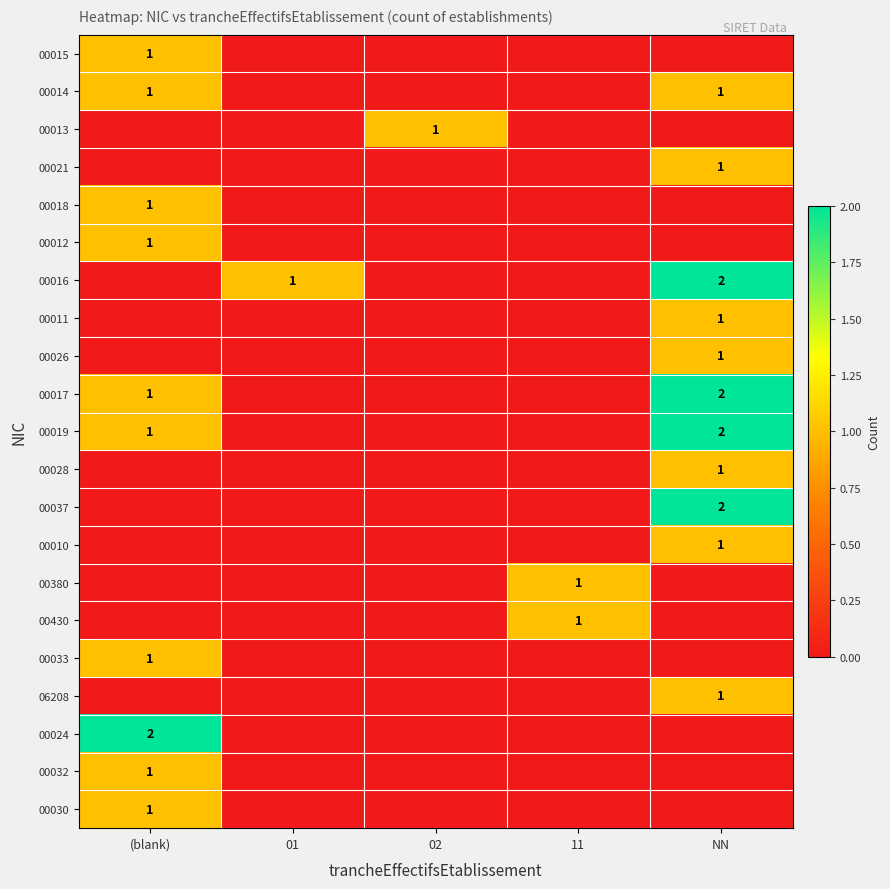

At how many categories does at least one series exceed 0?

5